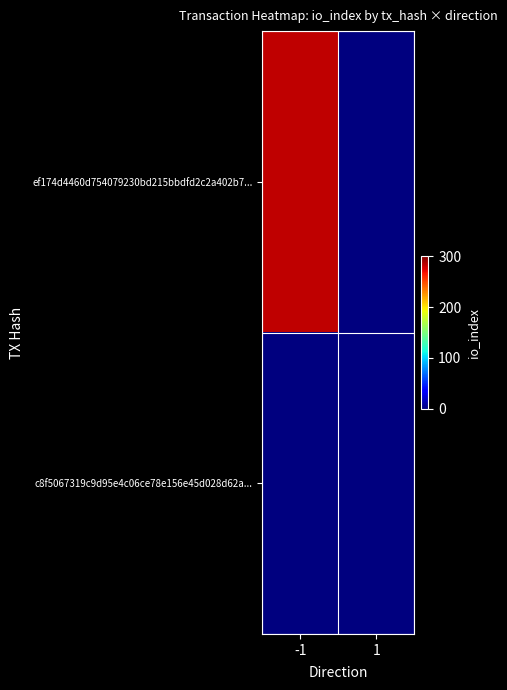

Which series has the largest total across all categories?

ef174d4460d754079230bd215bbdfd2c2a402b7...